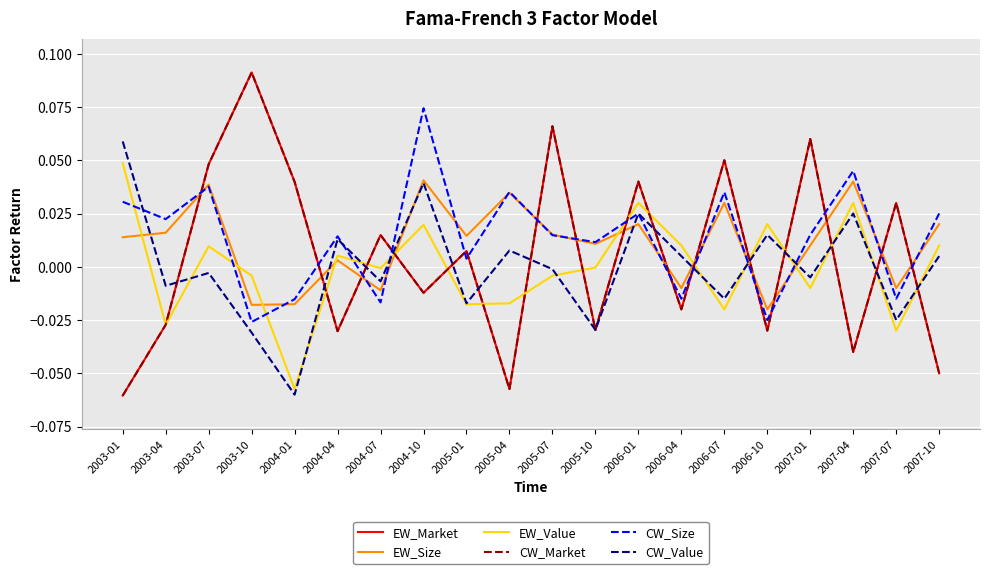

Does the chart display data point markers on the line(s)?

No